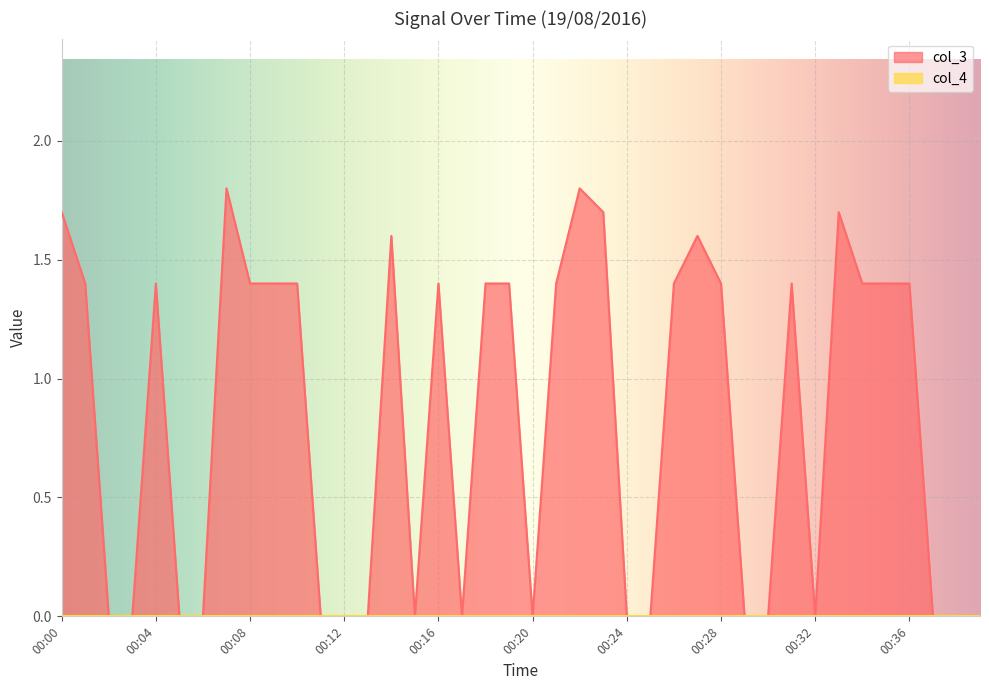

True or false: the data shows 1.6 at 00:14.

True